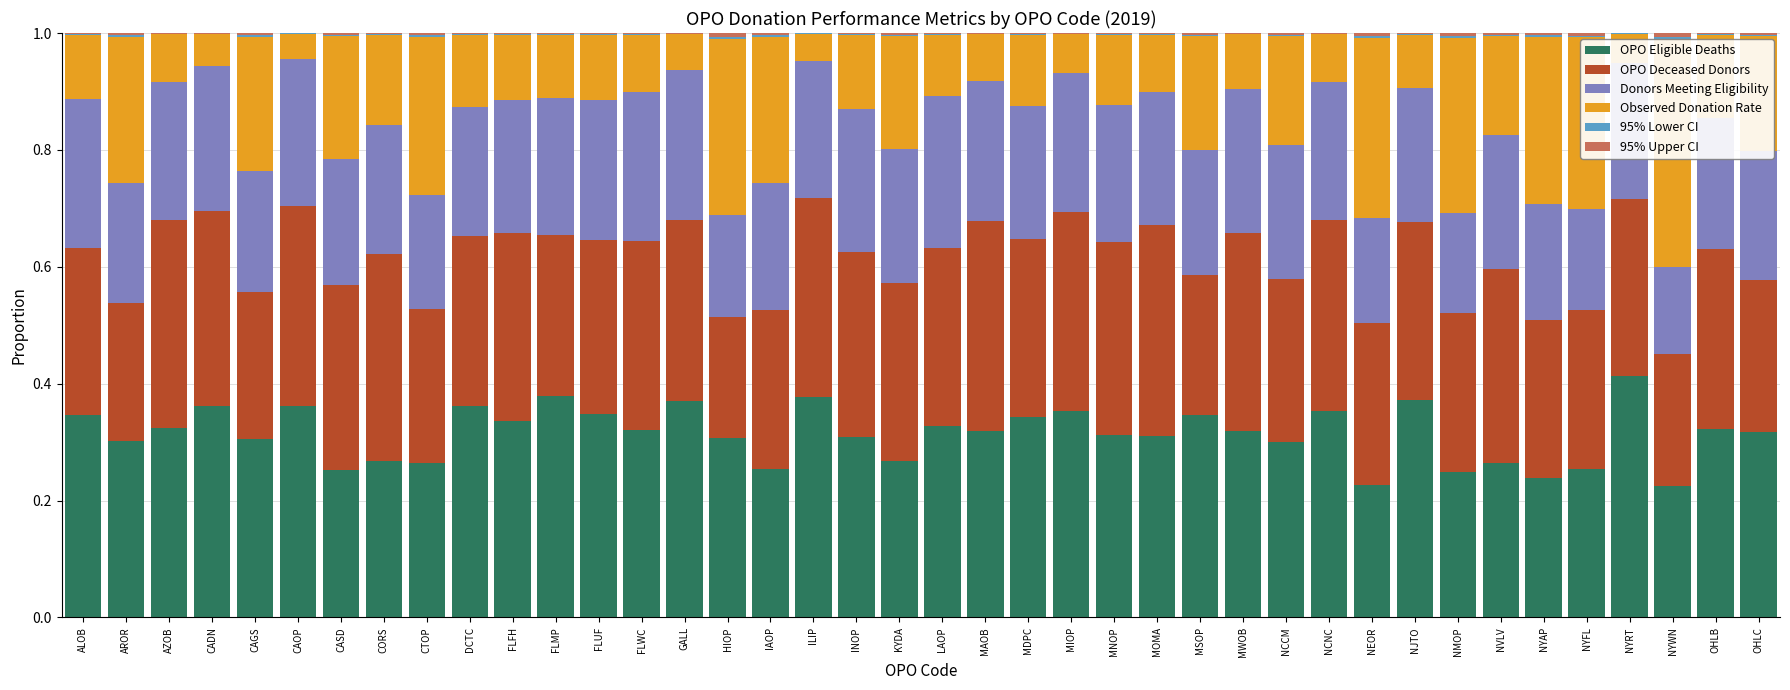

The value of OPO Eligible Deaths at MWOB is 0.3. True or false?

True